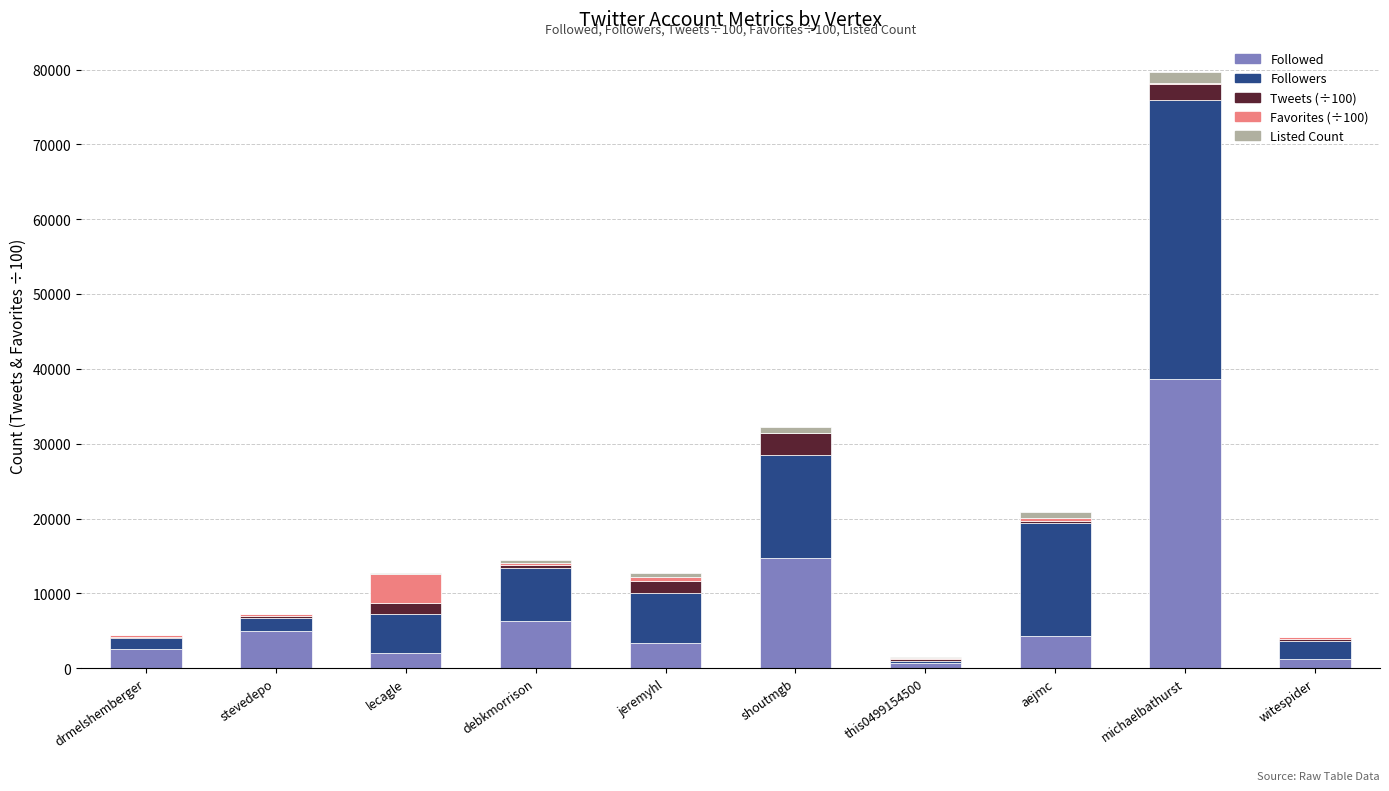

At which category is the sum across all series the highest?

michaelbathurst